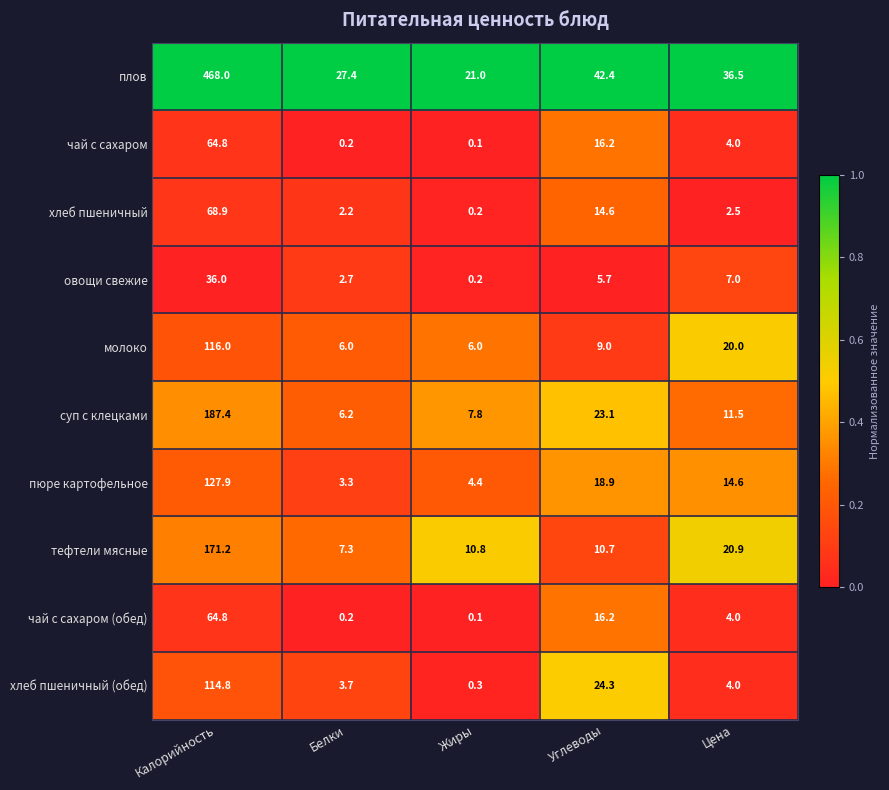

The хлеб пшеничный series shows 1.1 at Цена. True or false?

False